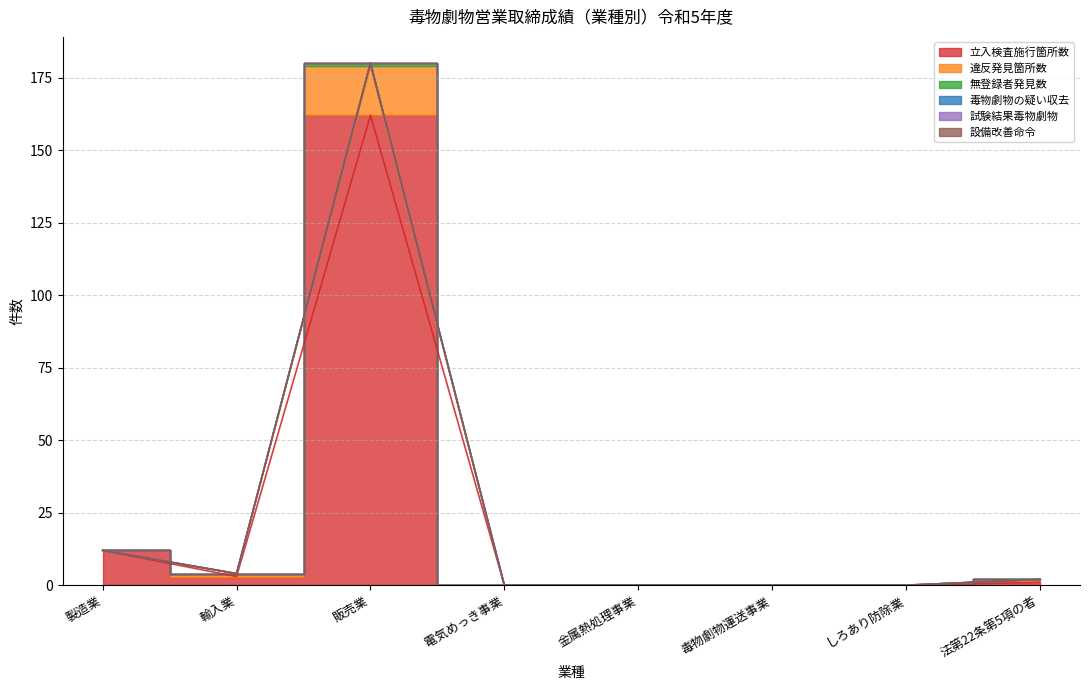

At which category is the sum across all series the highest?

販売業